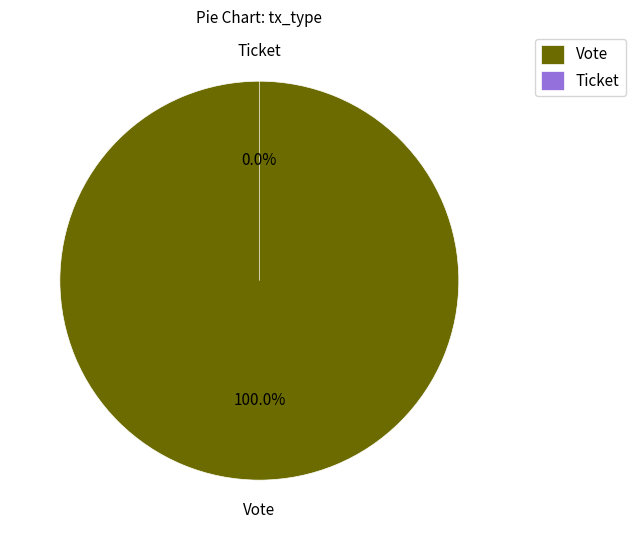

Rank the categories by value from lowest to highest.

Ticket, Vote